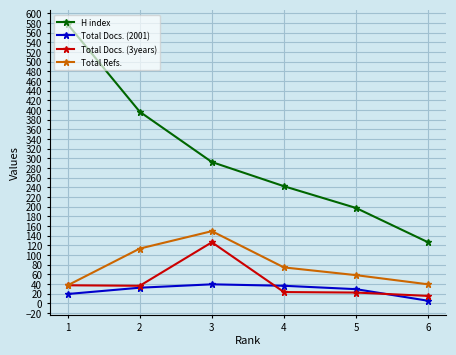

Rank the series at 3 from highest to lowest value.

H index, Total Refs., Total Docs. (3years), Total Docs. (2001)